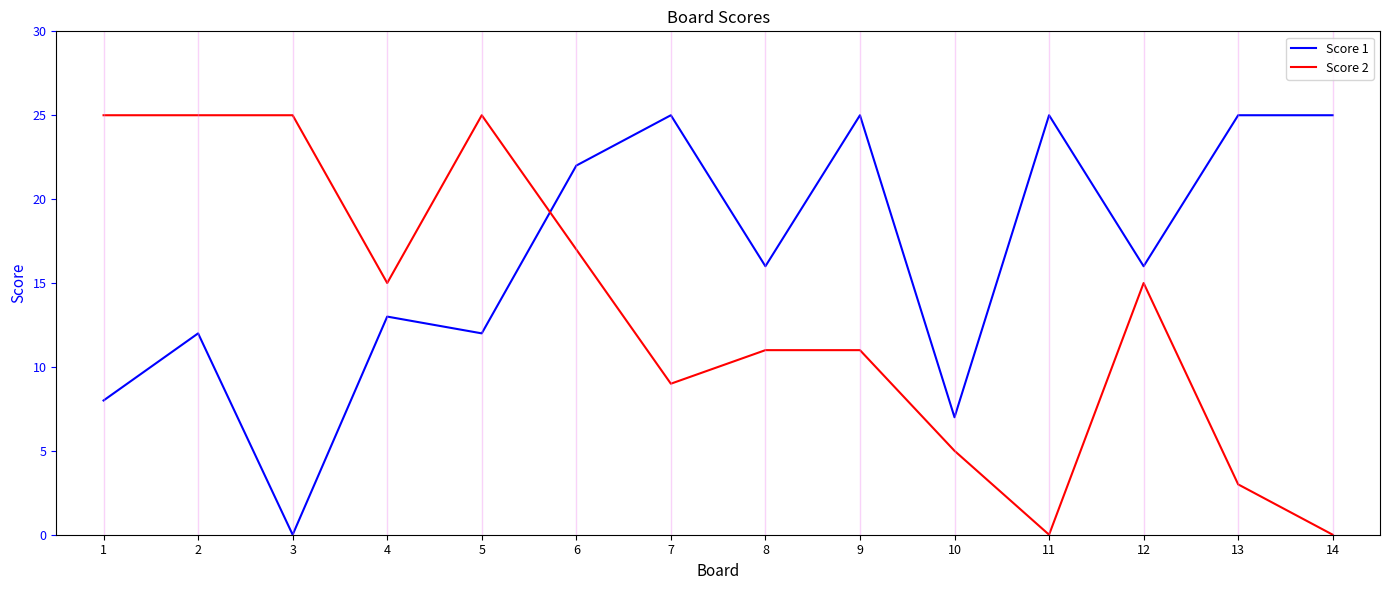

Read the Score 1 value at 4.

13